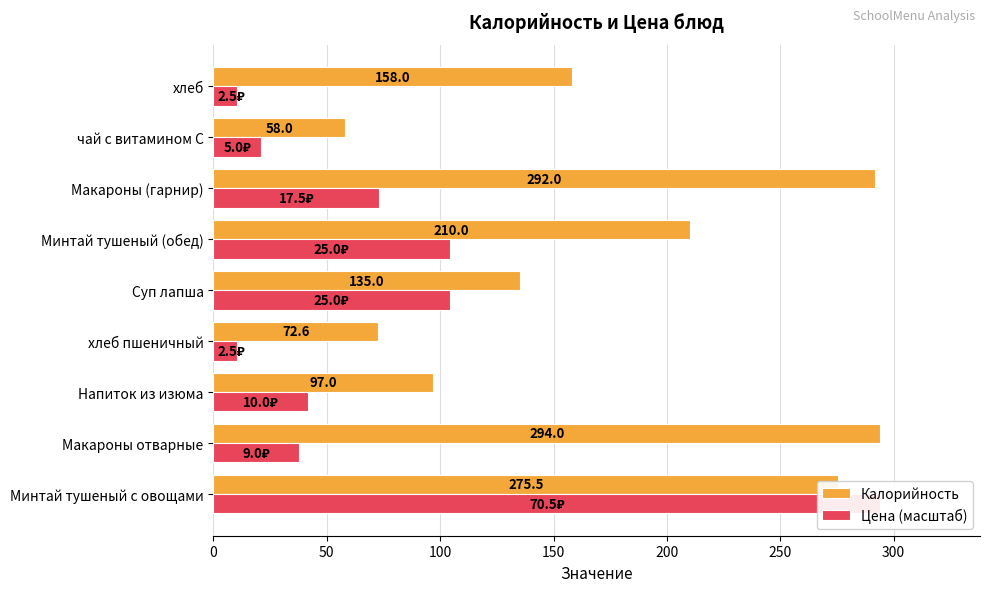

Which series changed the most between Напиток из изюма and хлеб?

Калорийность